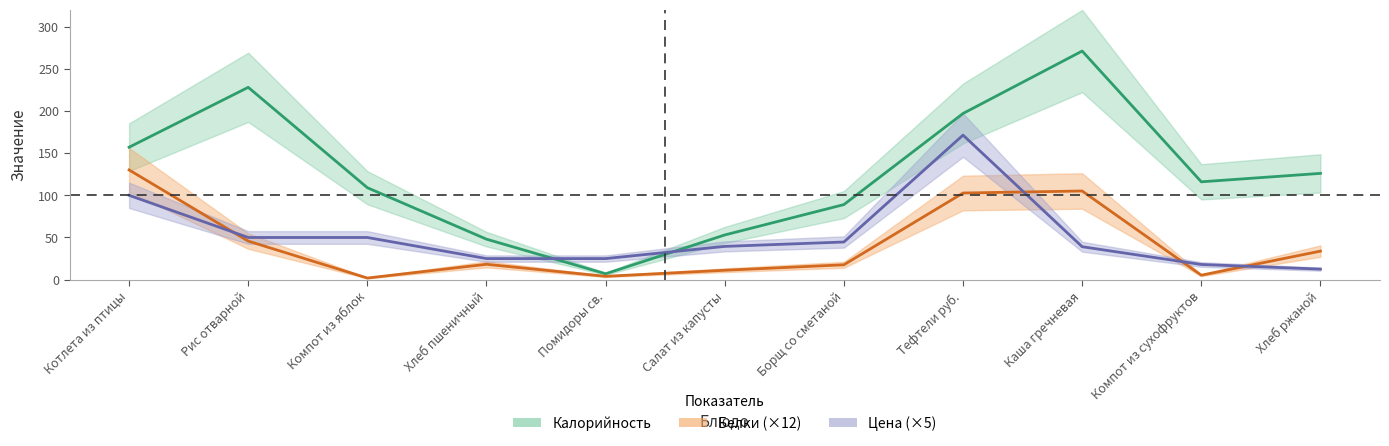

Where do Цена and Белки first cross each other?

Котлета из птицы and Рис отварной